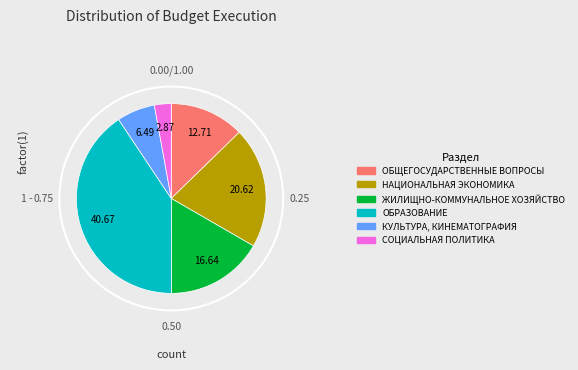

What is the largest slice in the pie chart?

ОБРАЗОВАНИЕ